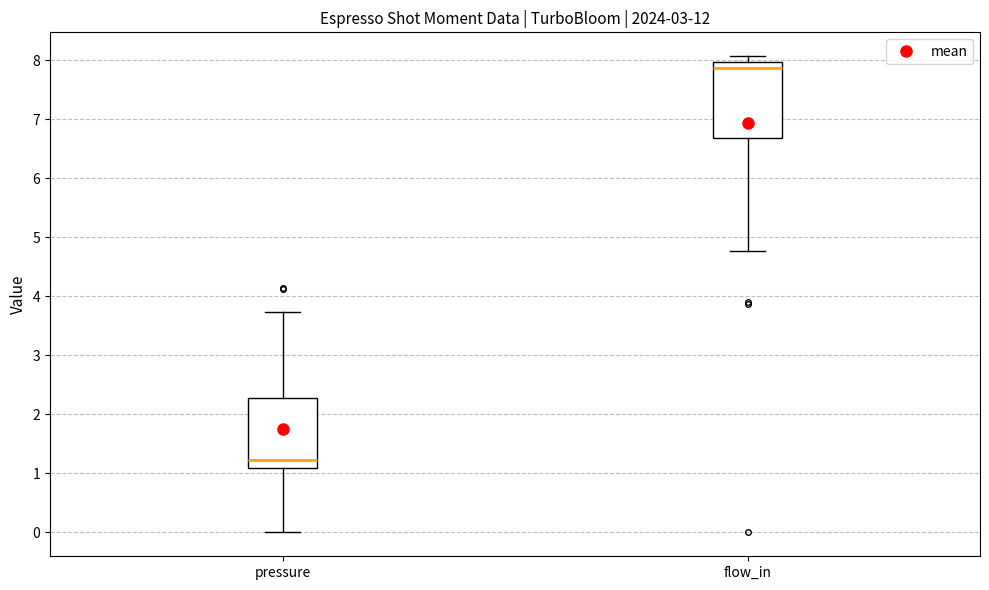

Where is the upper edge of the box for pressure on the y-axis? The values are not printed on the chart, so give them approximately, as read against the axis.

2.3